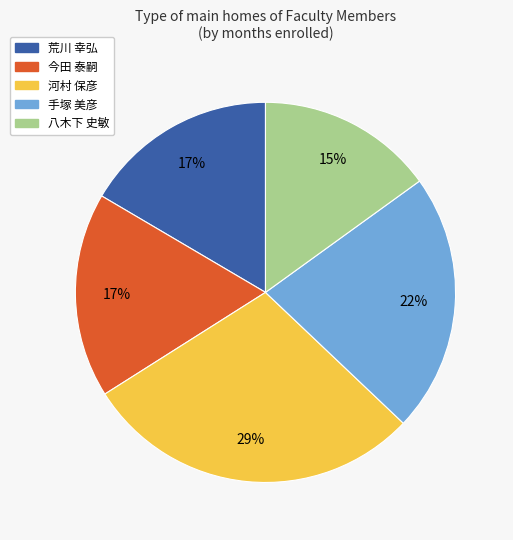

To the nearest percent, what portion does 今田 泰嗣 represent?

17%